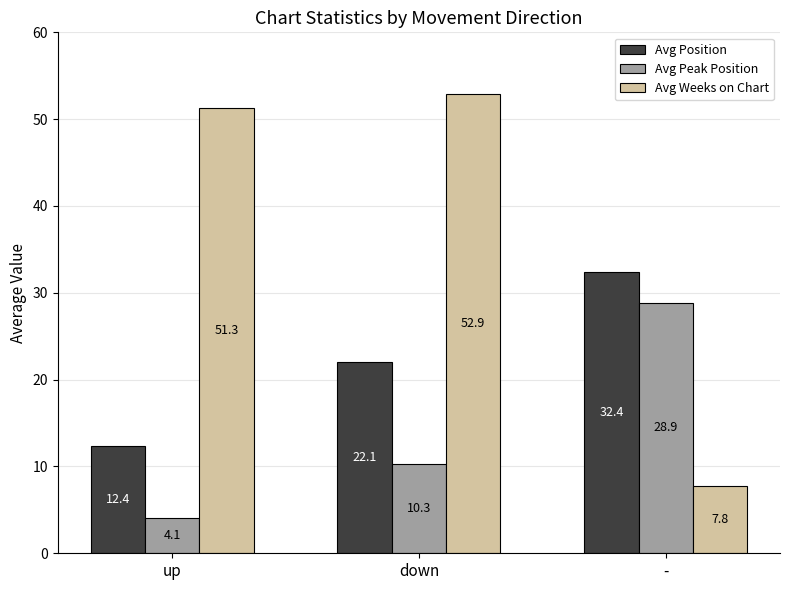

What is the difference between the second highest and minimum values in the Avg Position series?

9.7